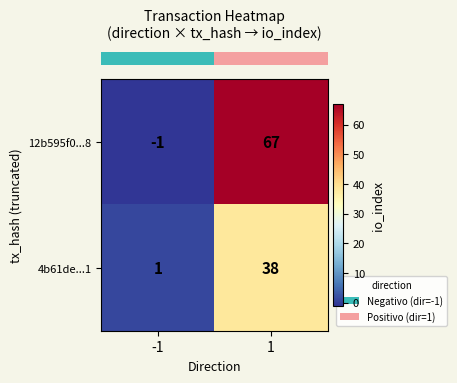

Is the value of 4b61de...1 at 1 greater than the value of 12b595f0...8 at -1?

Yes